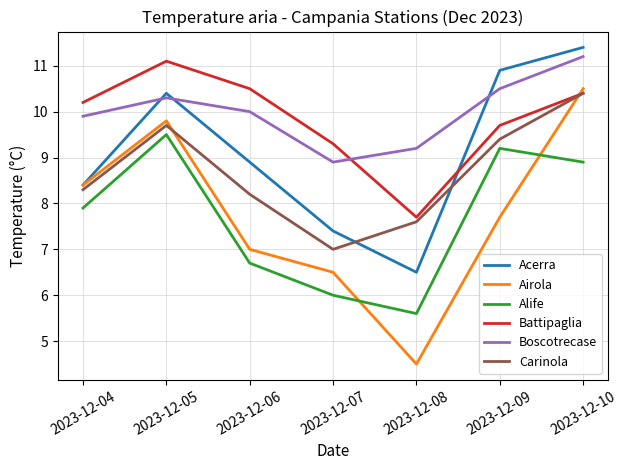

Reading right to left, list all the values displayed in this chart.

Acerra: 11.4	10.9	6.5	7.4	8.9	10.4	8.4
Airola: 10.5	7.7	4.5	6.5	7.0	9.8	8.4
Alife: 8.9	9.2	5.6	6.0	6.7	9.5	7.9
Battipaglia: 10.4	9.7	7.7	9.3	10.5	11.1	10.2
Boscotrecase: 11.2	10.5	9.2	8.9	10.0	10.3	9.9
Carinola: 10.4	9.4	7.6	7.0	8.2	9.7	8.3